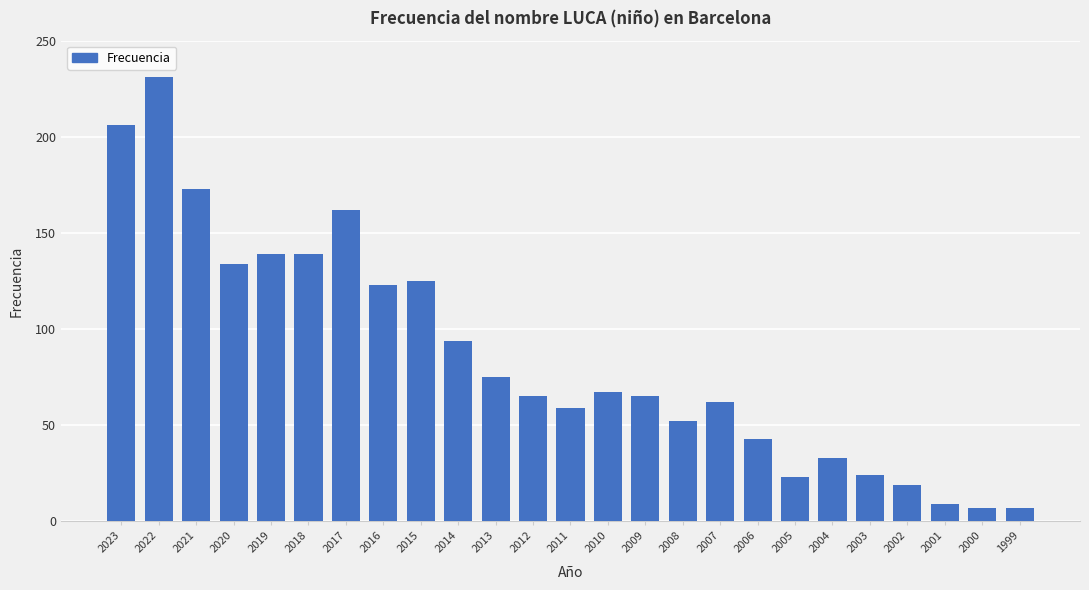

How many distinct data groups are displayed?

1